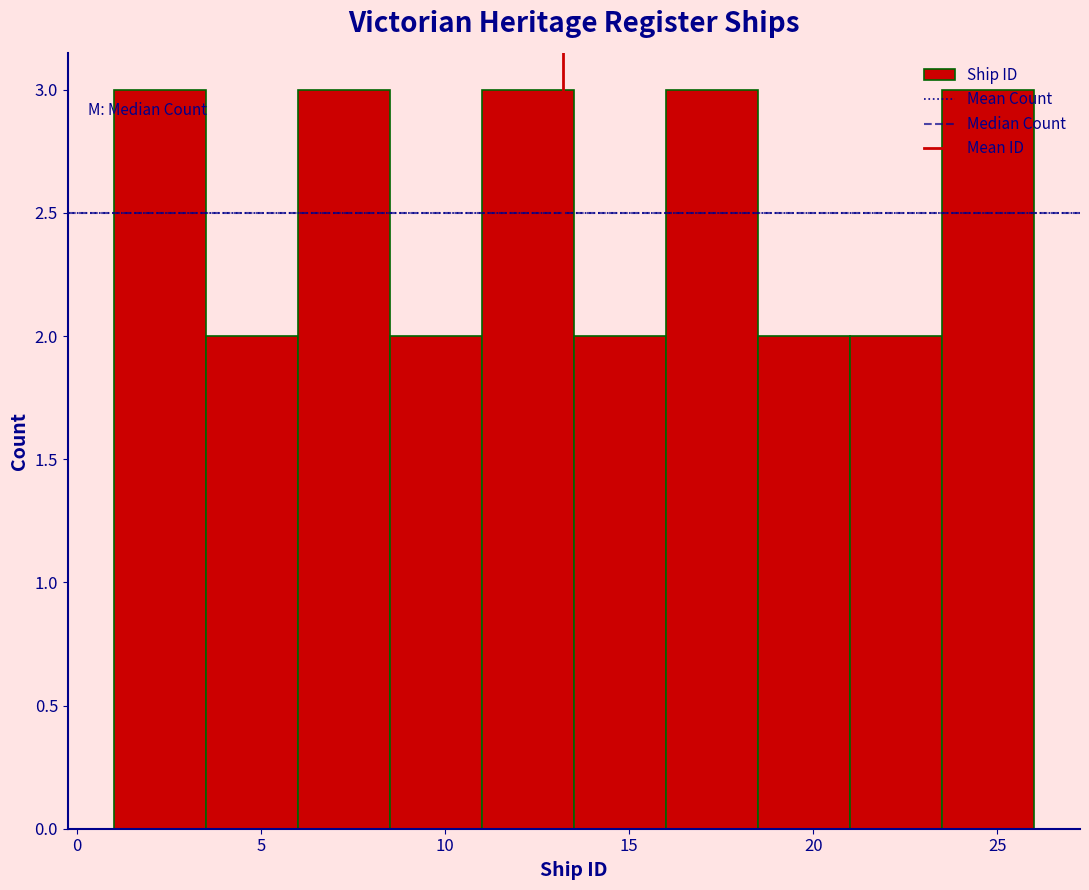

What is the height of the bar covering 11.0 to 13.5 on the x-axis? The values are not printed on the chart, so give them approximately, as read against the axis.

3